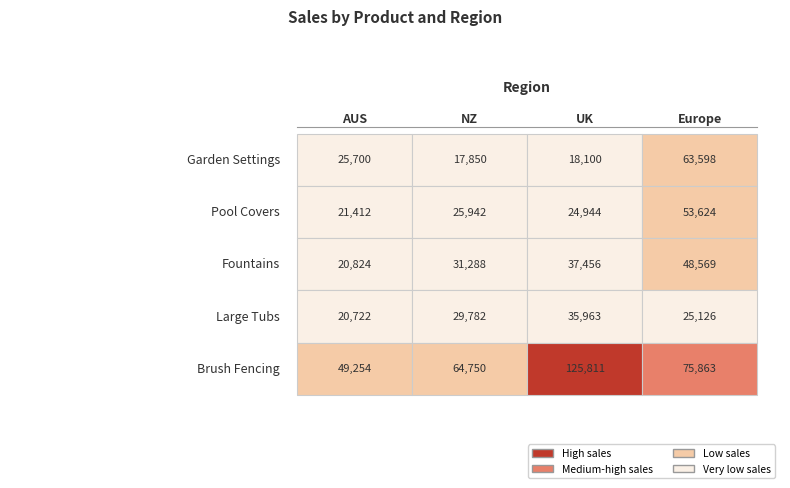

What is the total value across all series at 3?

266780